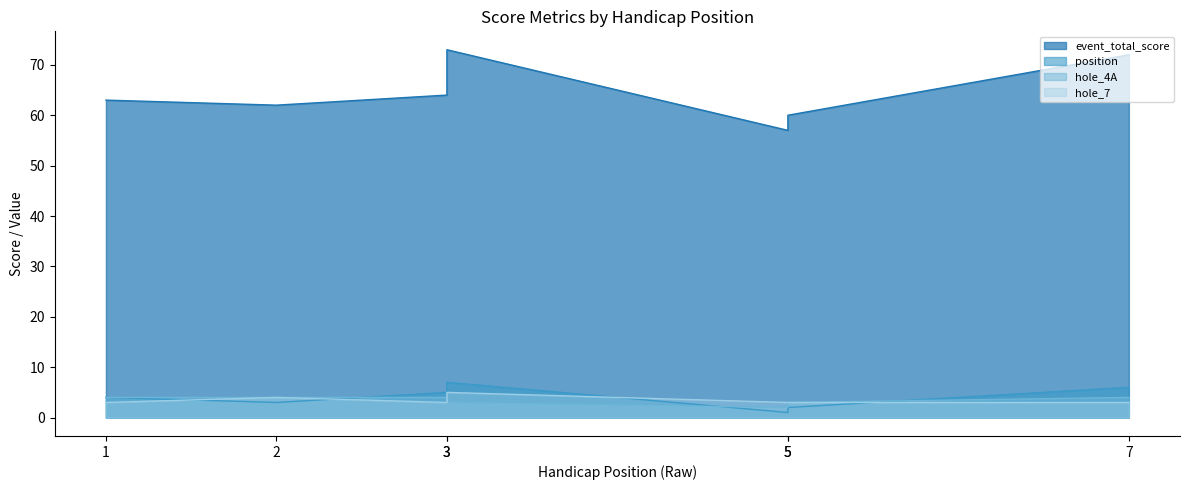

Rank the series by their maximum value, from lowest to highest.

hole_4A, hole_7, position, event_total_score